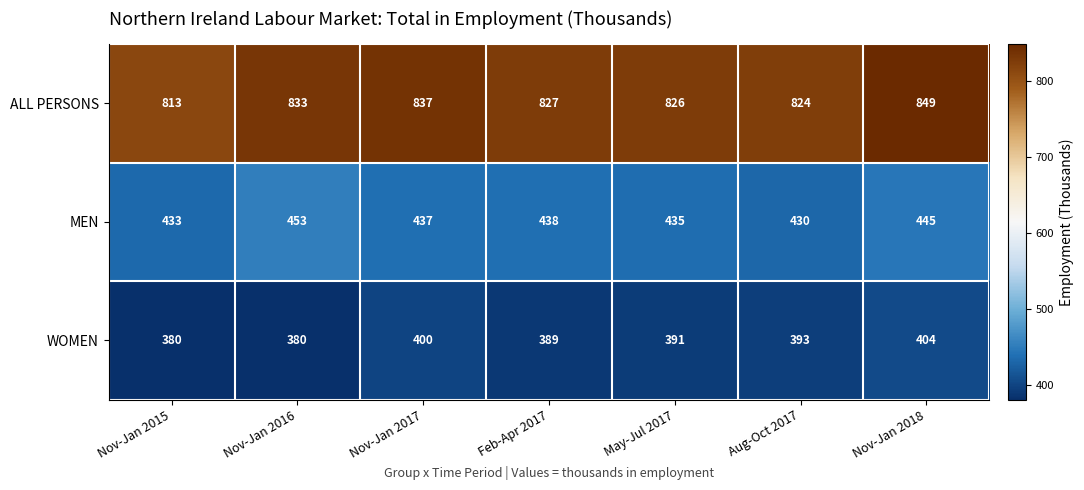

What is the difference between the WOMEN values at Nov-Jan 2016 and Nov-Jan 2018?

24